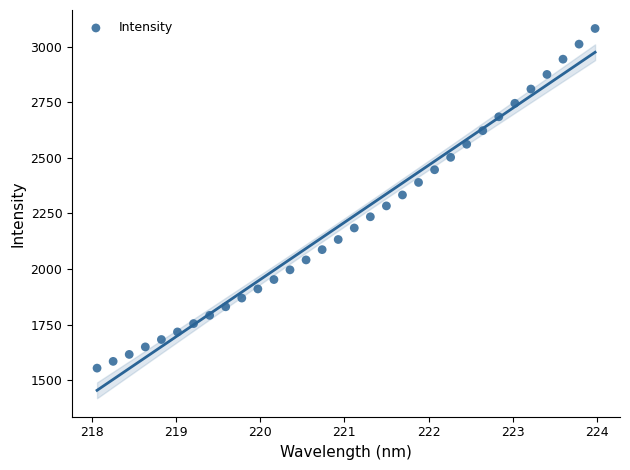

What is the range of X values (max minus min)?

5.9